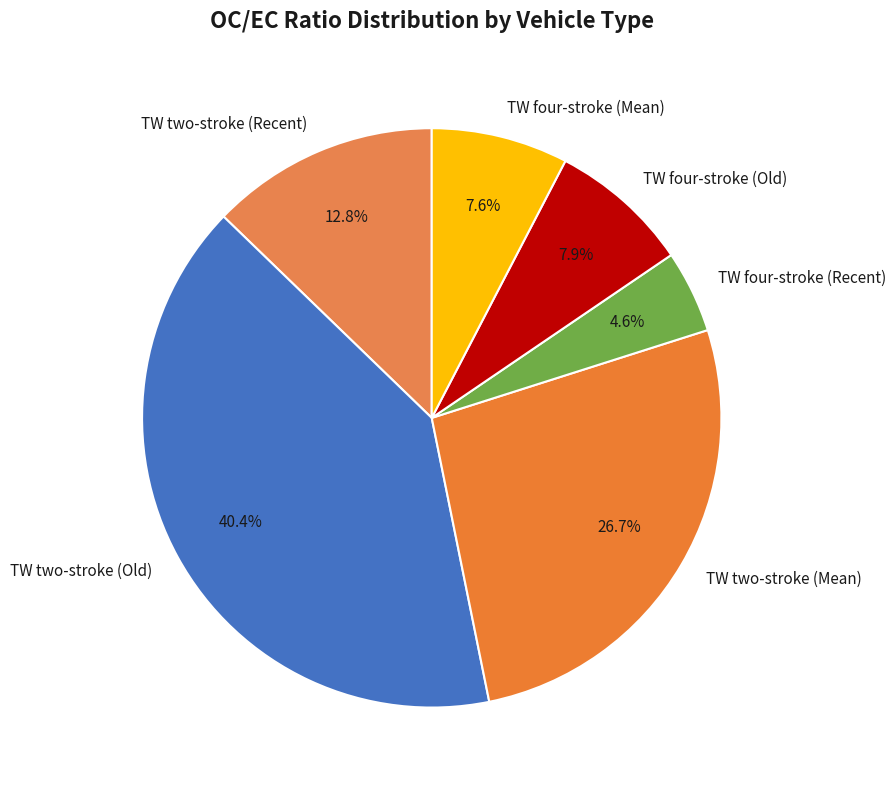

To the nearest percent, what portion does TW two-stroke (Old) represent?

40%